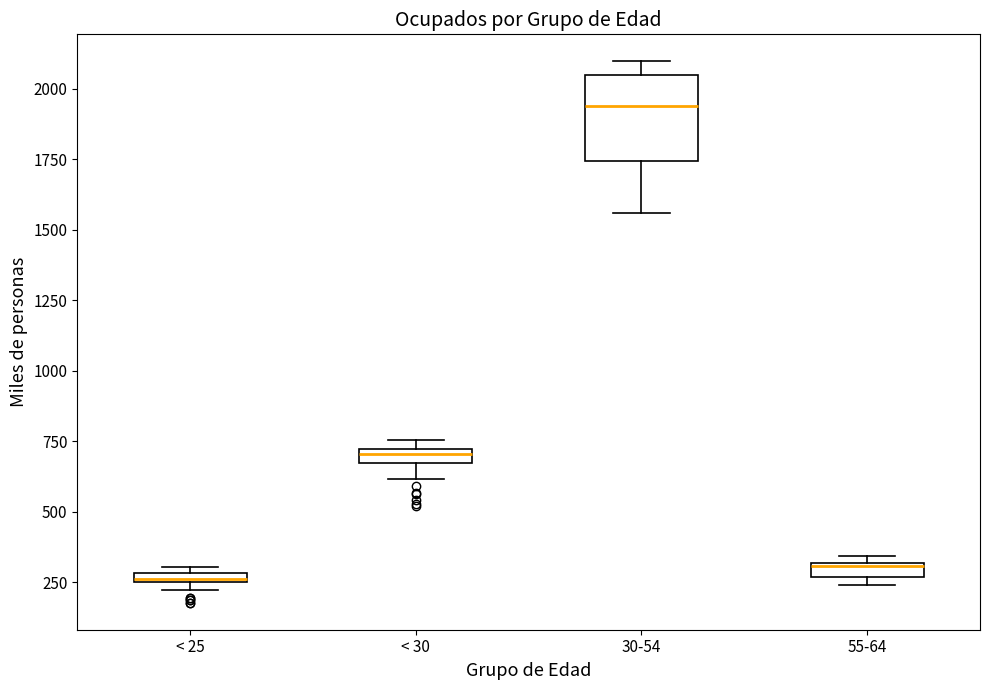

Where is the lower edge of the box for 30-54 on the y-axis? The values are not printed on the chart, so give them approximately, as read against the axis.

1750